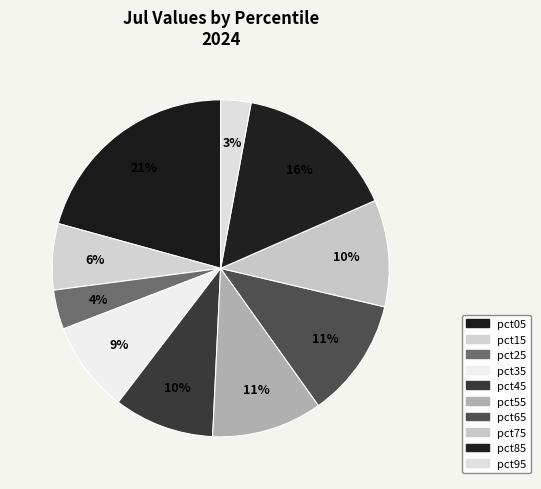

Does any single category account for the majority?

No